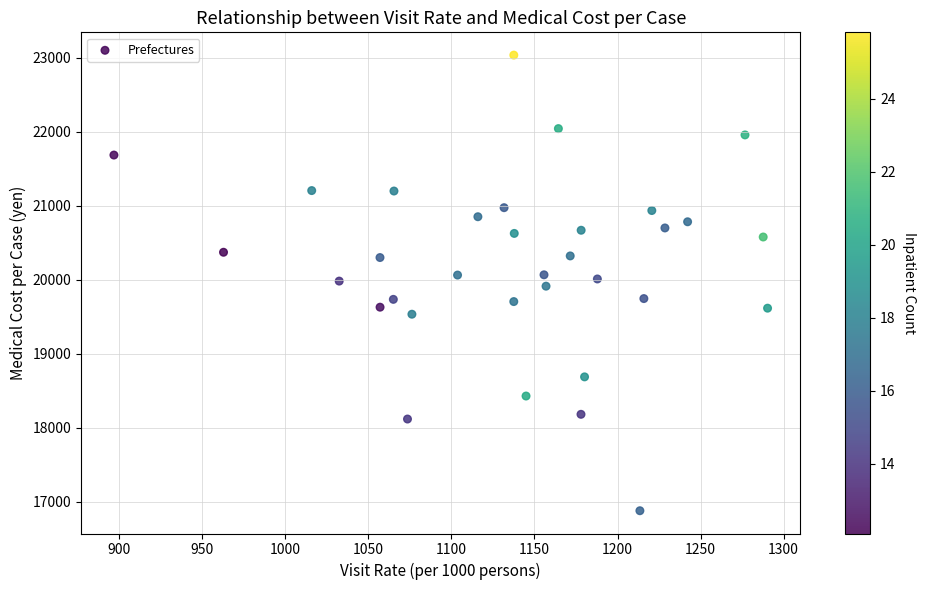

What is the range of X values (max minus min)?

393.4